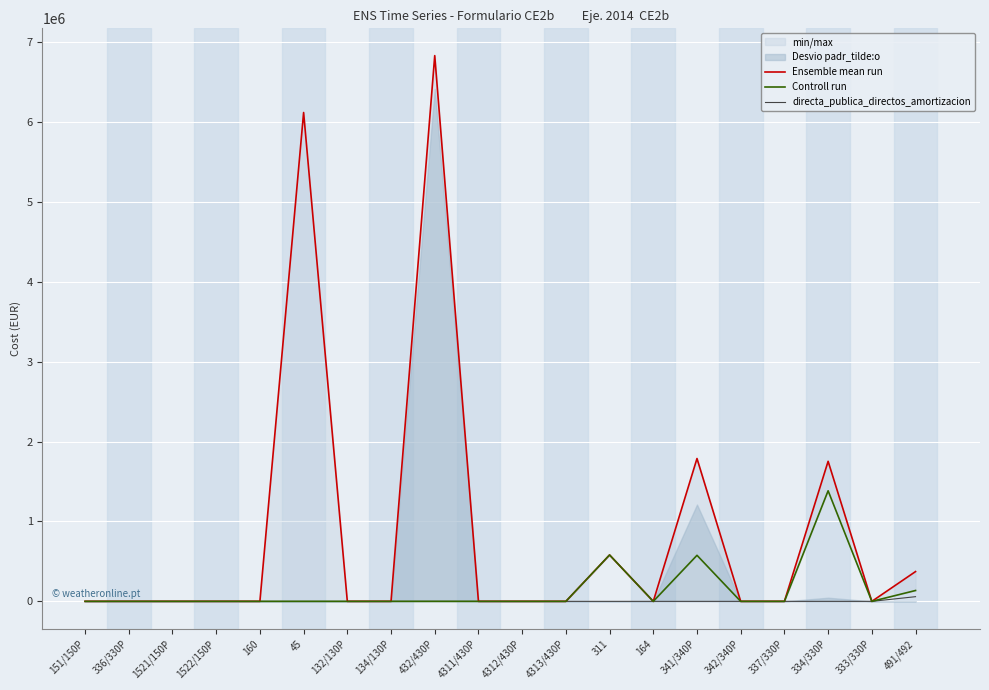

What is the label of the 3rd point from the right?

334/330P